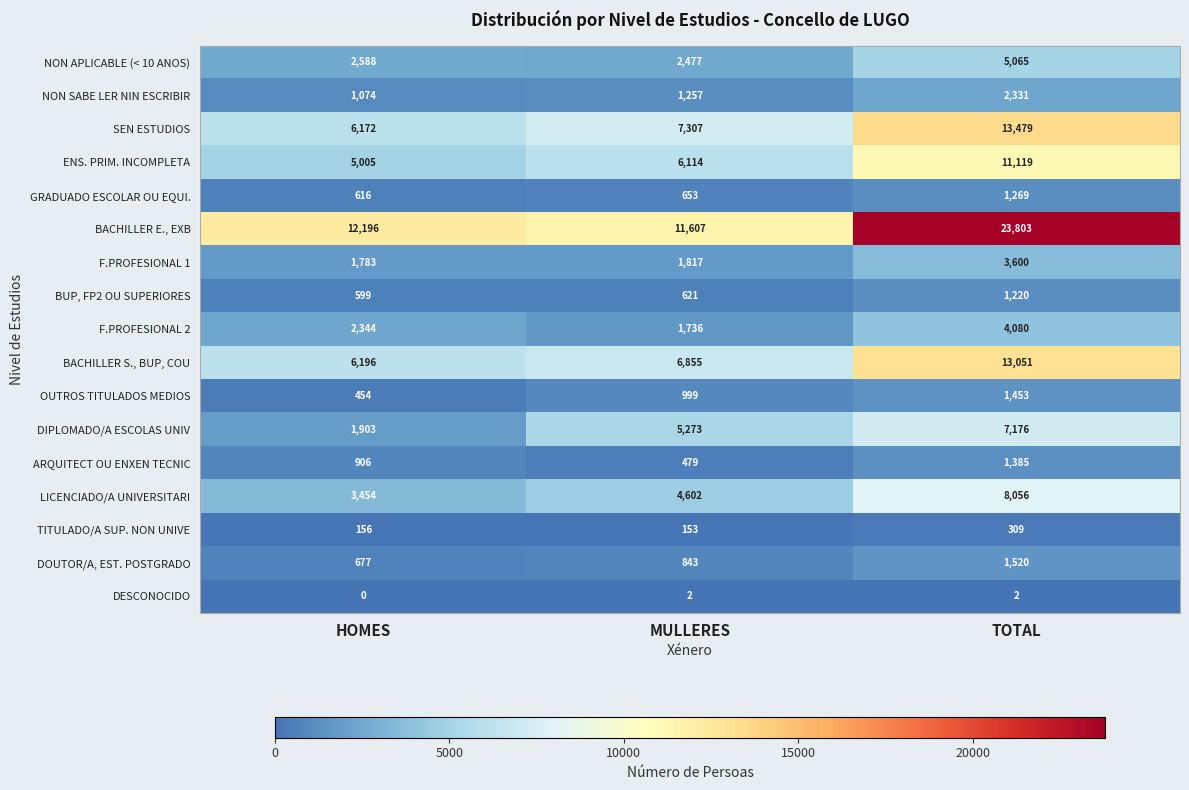

Which series has the widest spread of values?

BACHILLER E., EXB